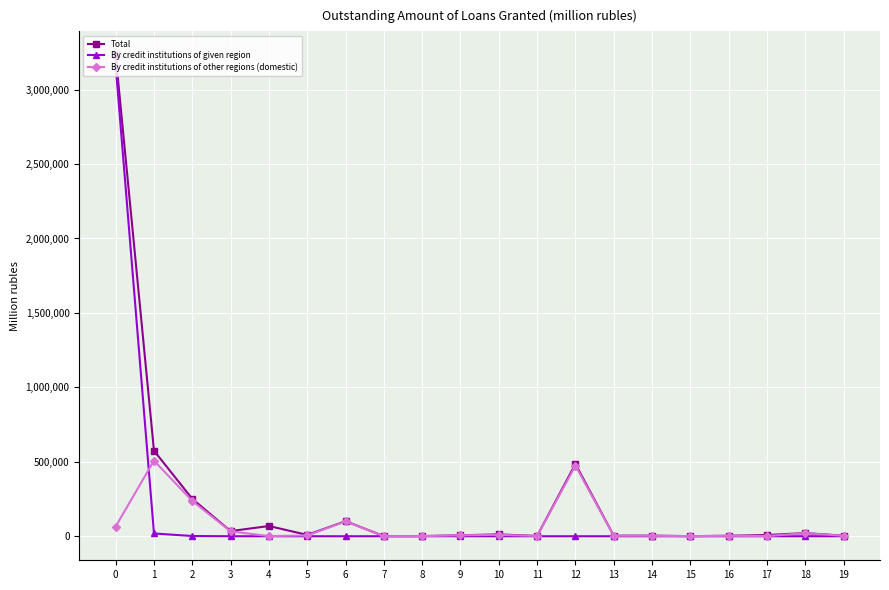

What is the greatest value displayed?

3229784